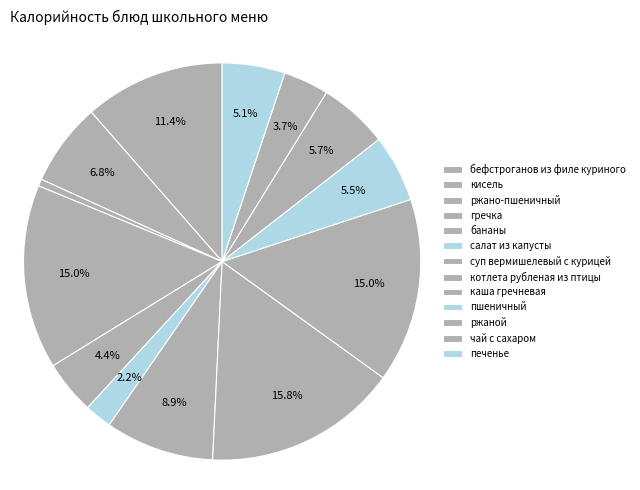

To the nearest percent, what is the combined percentage of котлета рубленая из птицы and кисель?

23%